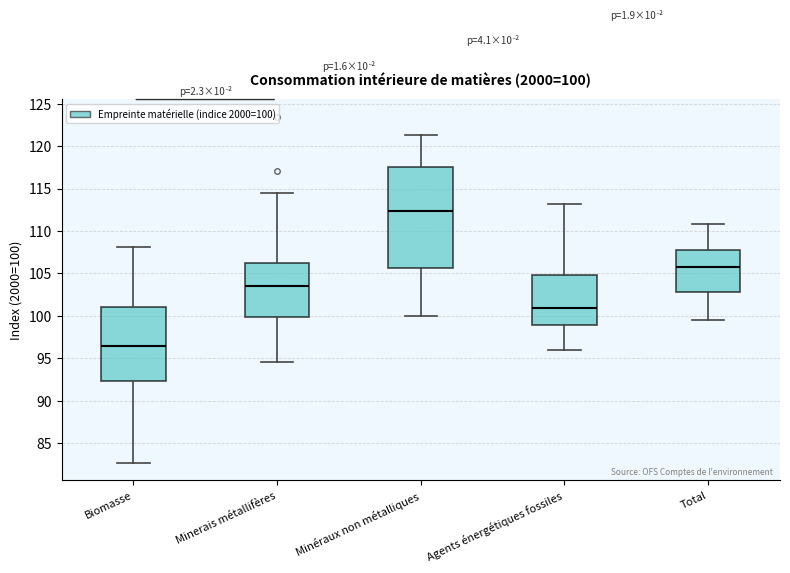

Which box's median line is the lowest?

Biomasse